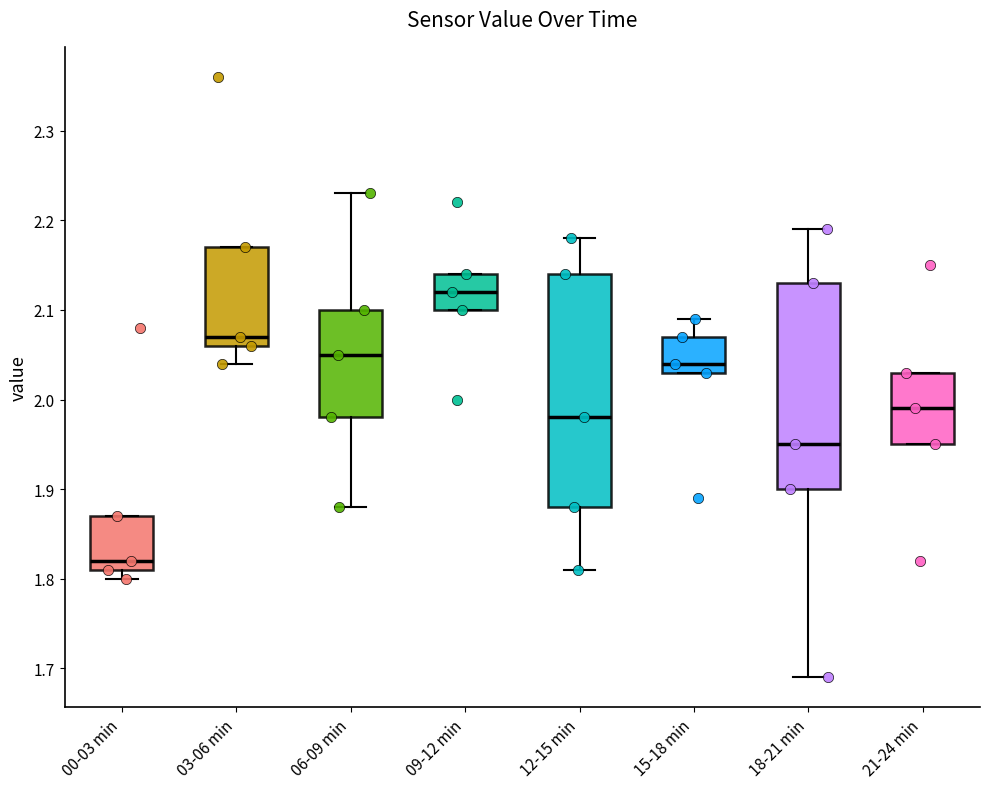

Which box is the tallest, from its lower edge to its upper edge?

12-15 min